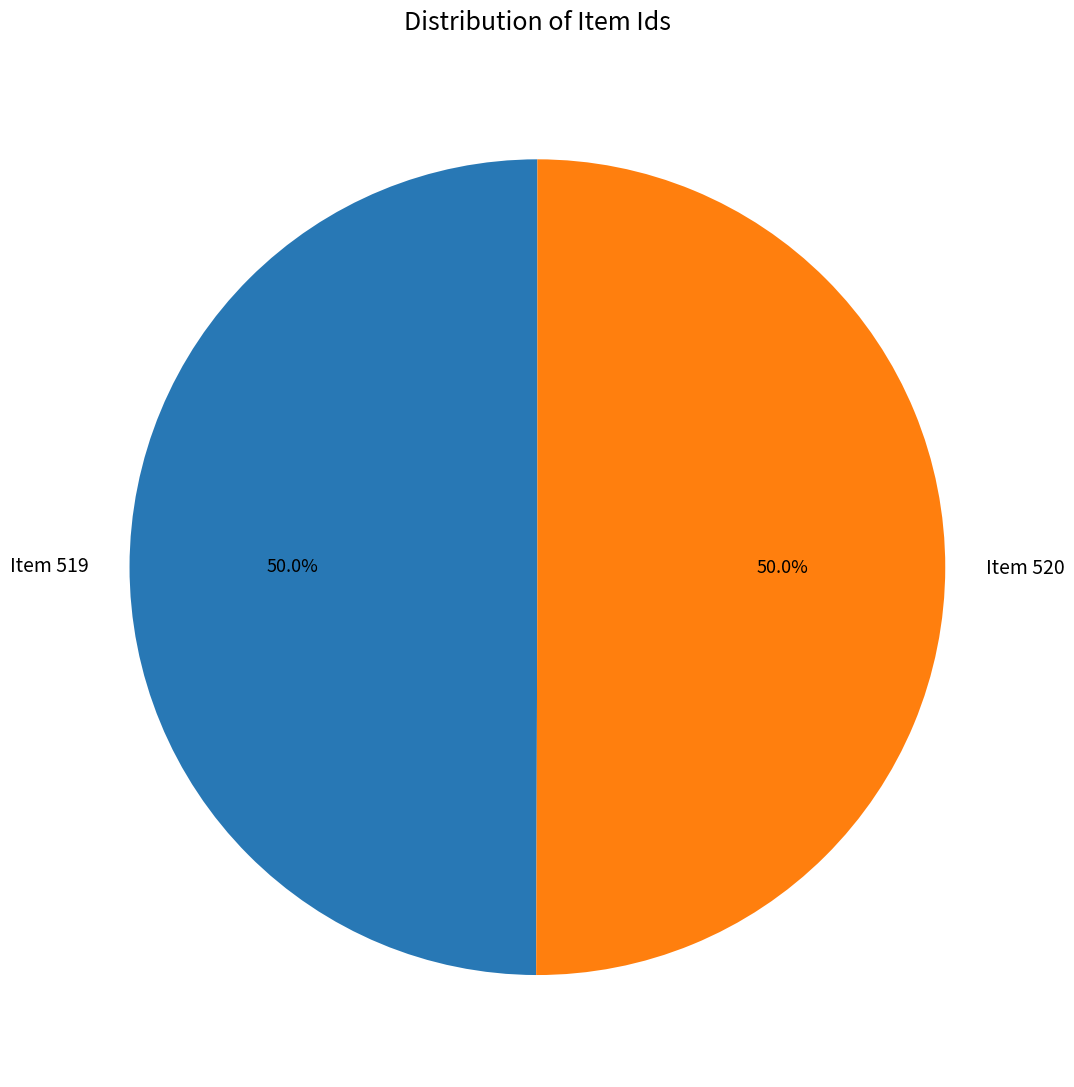

To the nearest percent, what is the combined percentage of Item 520 and Item 519?

100%